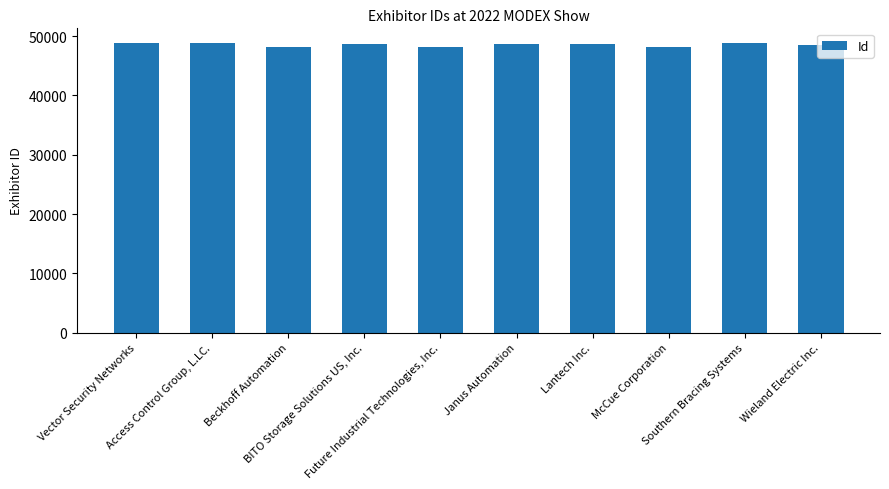

What is the minimum value shown in the chart?

48129